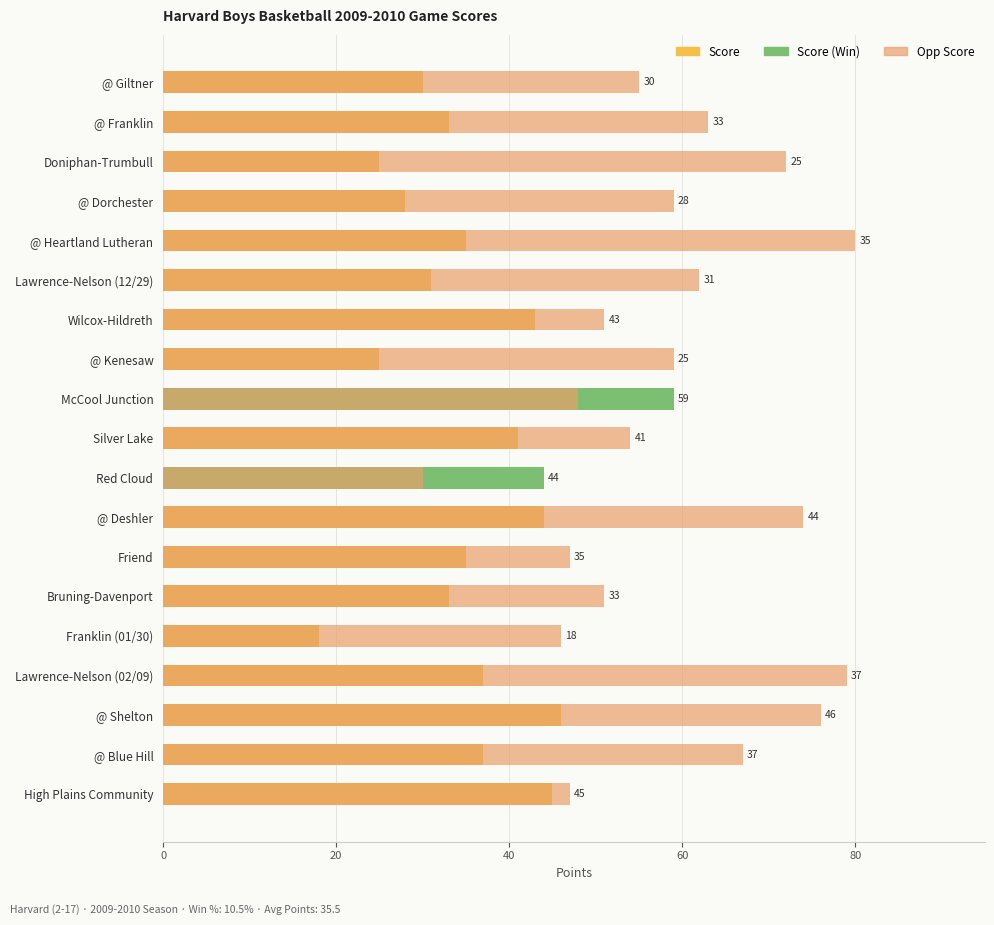

Is it true that Score equals 14 at @ Shelton?

False